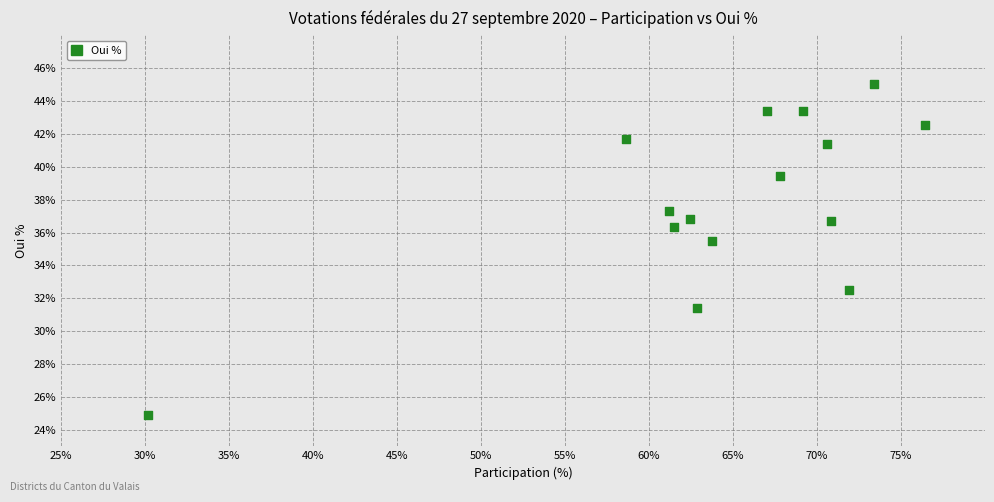

What is the range of X values (max minus min)?

46.2